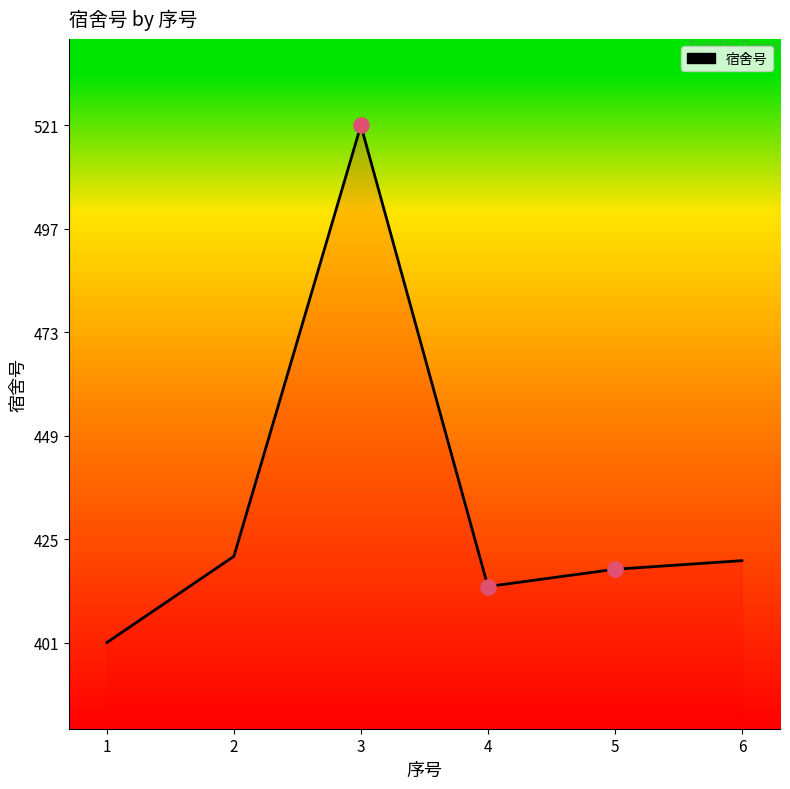

Approximately how many times larger is the value at 2 compared to 1?

1.0